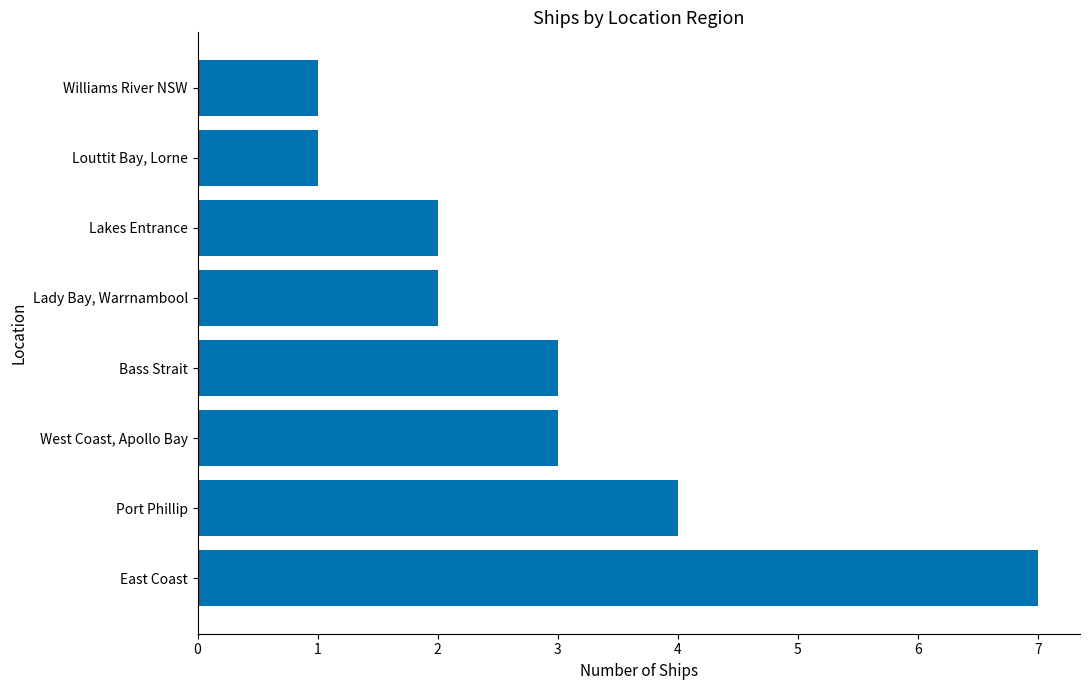

At which label is the value closest to 4?

Port Phillip